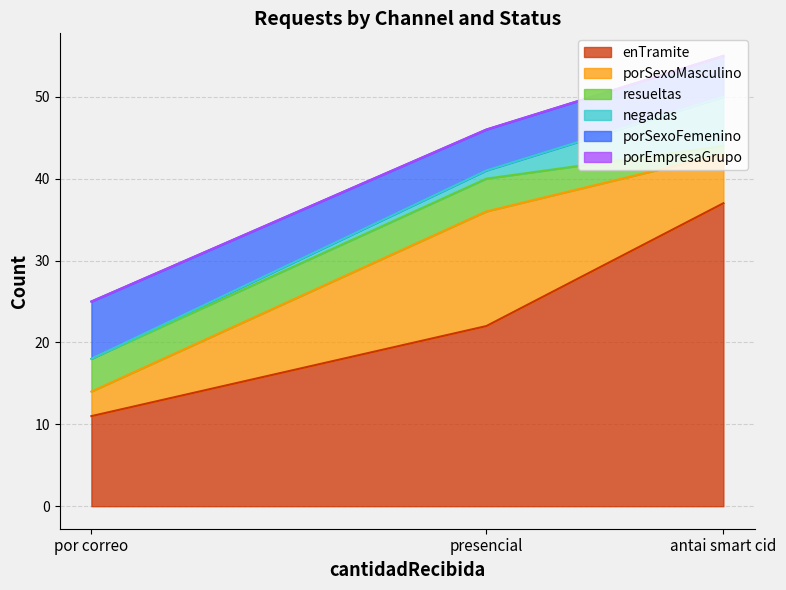

Rank the series by their maximum value, from lowest to highest.

porEmpresaGrupo, resueltas, negadas, porSexoFemenino, porSexoMasculino, enTramite